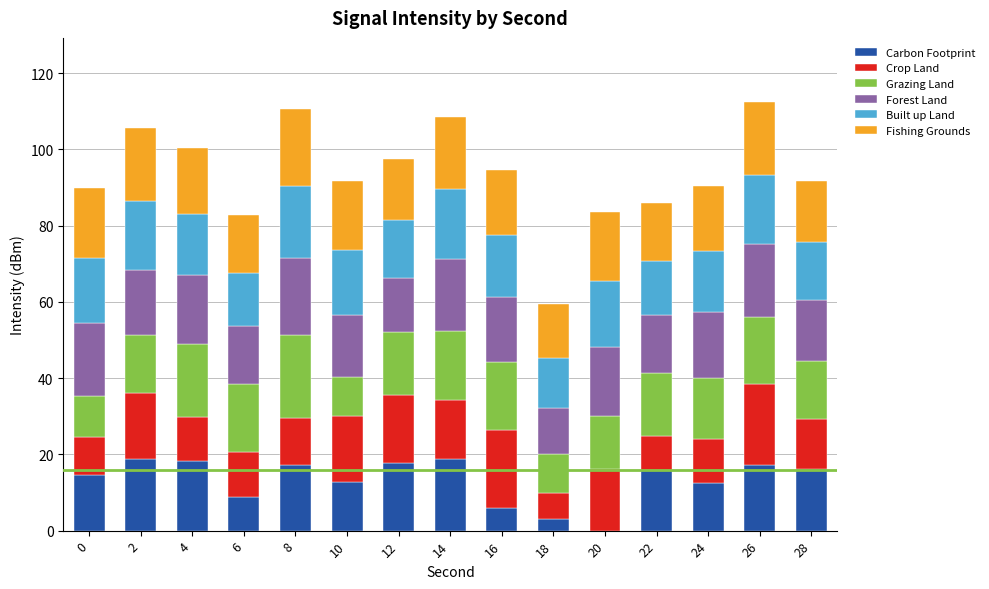

How many distinct data groups are displayed?

6